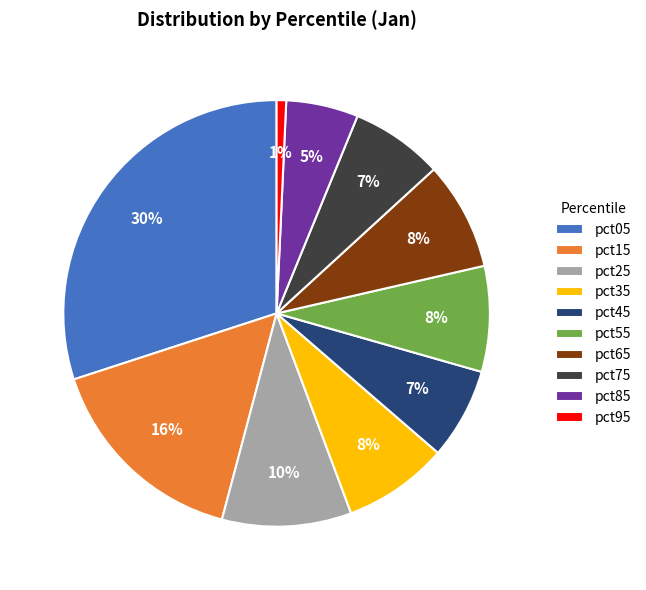

Do pct85 and pct15 together represent more than half of the pie?

No